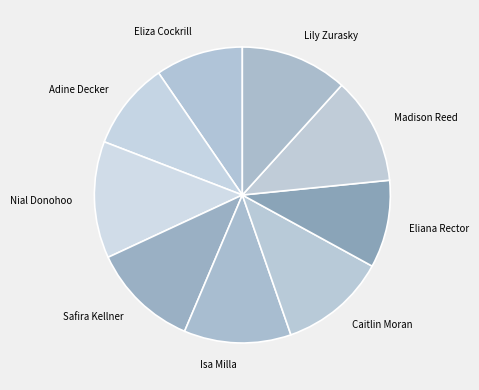

The Caitlin Moran slice represents 12% of the pie. True or false?

True